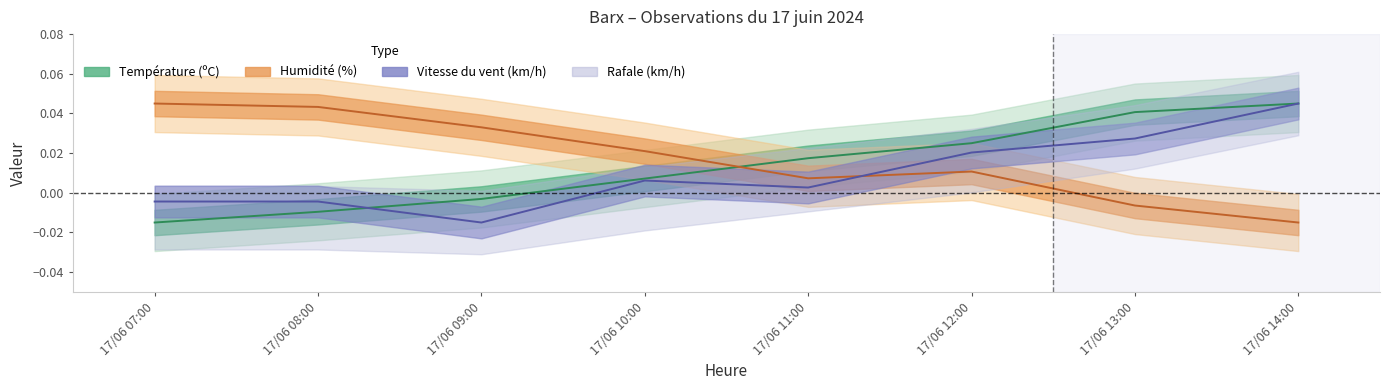

The Vitesse du vent (km/h) series shows -0.0 at 17/06 09:00. True or false?

True